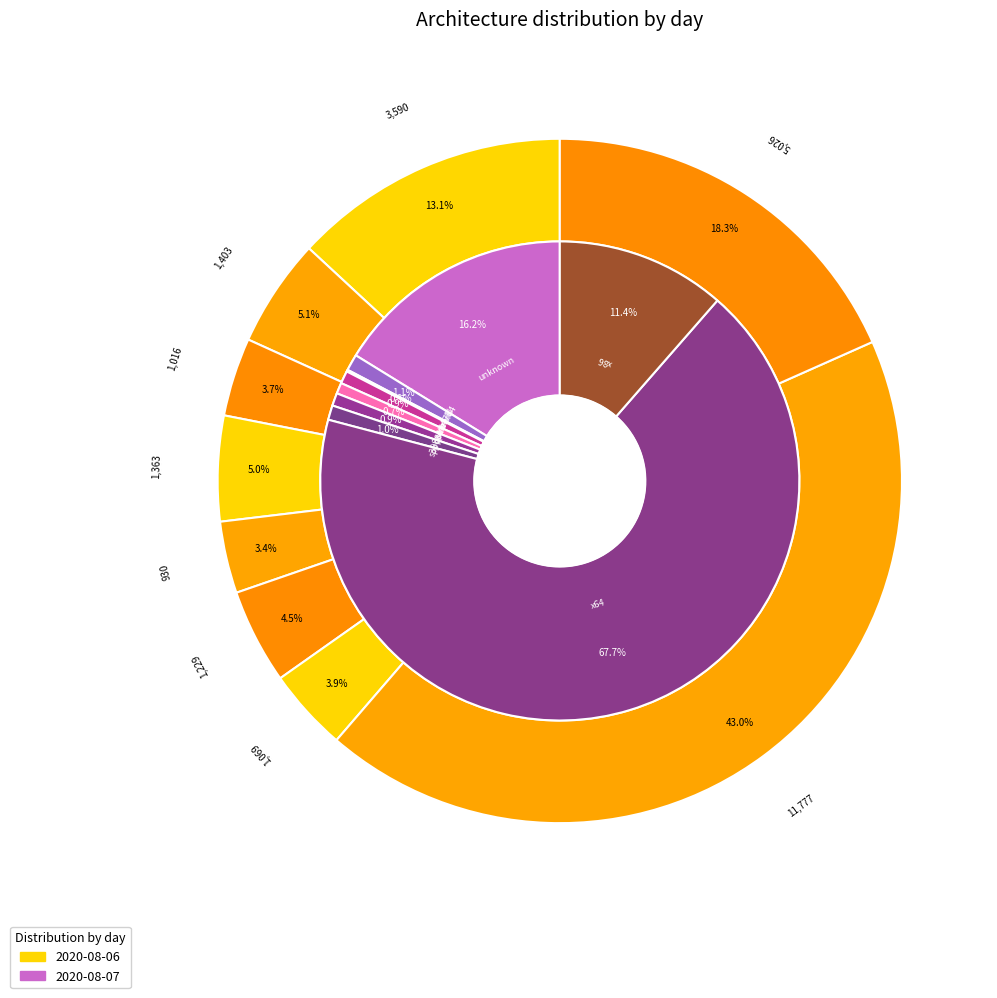

Do s390x and armv7l together represent more than half of the pie?

No